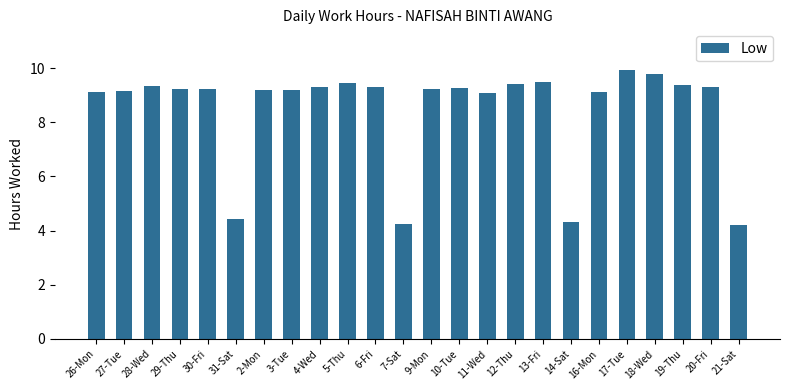

What is the minimum value shown in the chart?

4.2